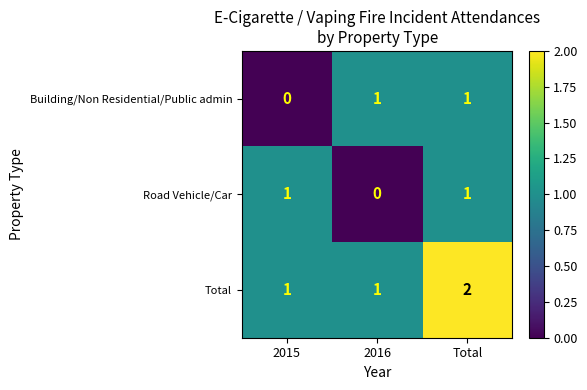

What is the sum of the Total values at 2016 and Total?

3